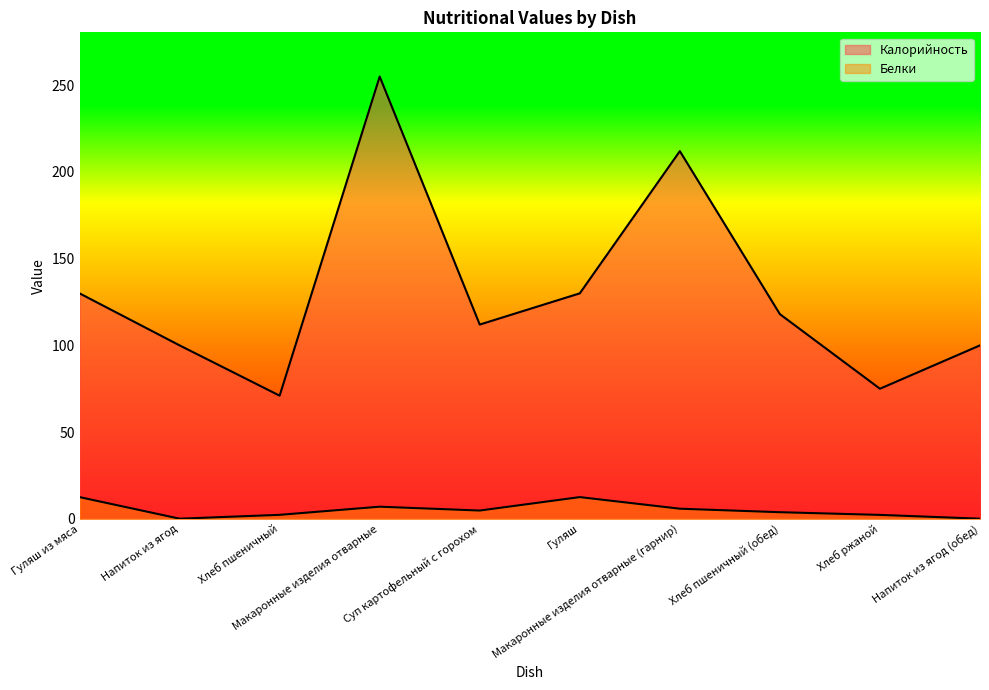

Which series has the largest range (max minus min)?

Калорийность